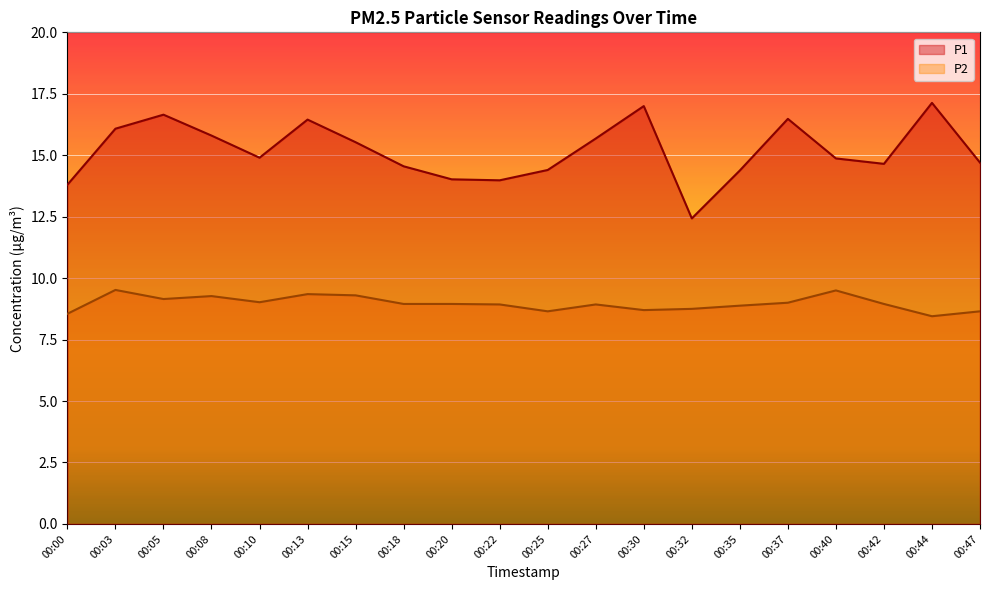

Reading left to right, list all the values displayed in this chart.

P1: 00:00=13.8	00:03=16.1	00:05=16.6	00:08=15.8	00:10=14.9	00:13=16.4	00:15=15.5	00:18=14.6	00:20=14.0	00:22=14.0	00:25=14.4	00:27=15.7	00:30=17.0	00:32=12.4	00:35=14.4	00:37=16.5	00:40=14.9	00:42=14.7	00:44=17.1	00:47=14.7
P2: 00:00=8.6	00:03=9.5	00:05=9.2	00:08=9.3	00:10=9.0	00:13=9.3	00:15=9.3	00:18=8.9	00:20=8.9	00:22=8.9	00:25=8.7	00:27=8.9	00:30=8.7	00:32=8.8	00:35=8.9	00:37=9.0	00:40=9.5	00:42=8.9	00:44=8.4	00:47=8.7